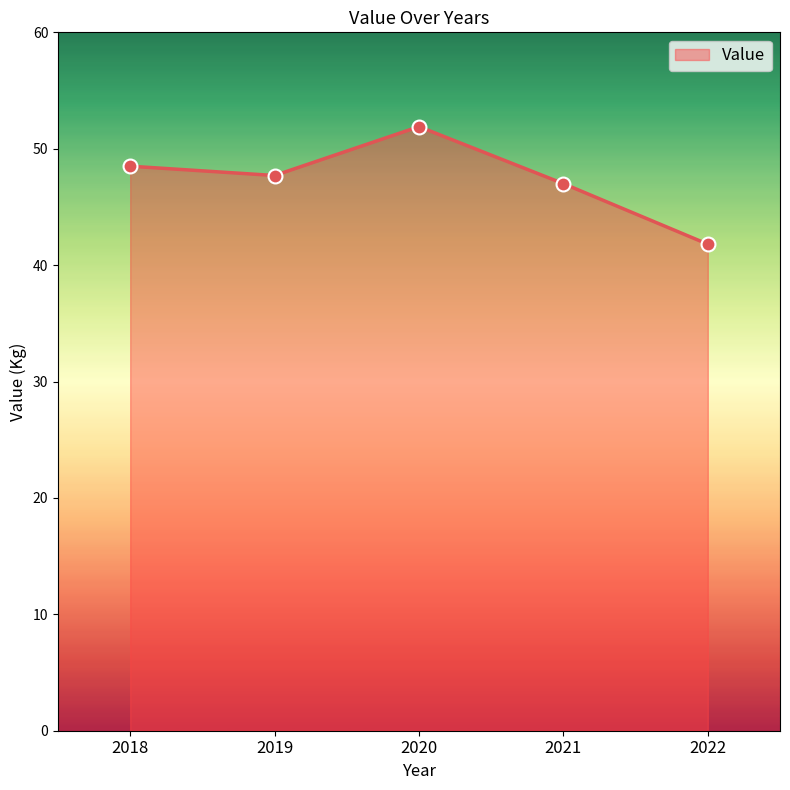

Approximately how many times larger is the value at 2018 compared to 2019?

1.0